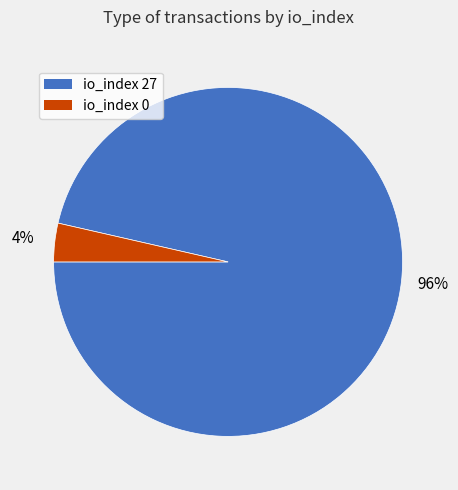

To the nearest percent, what is the average slice percentage?

50%